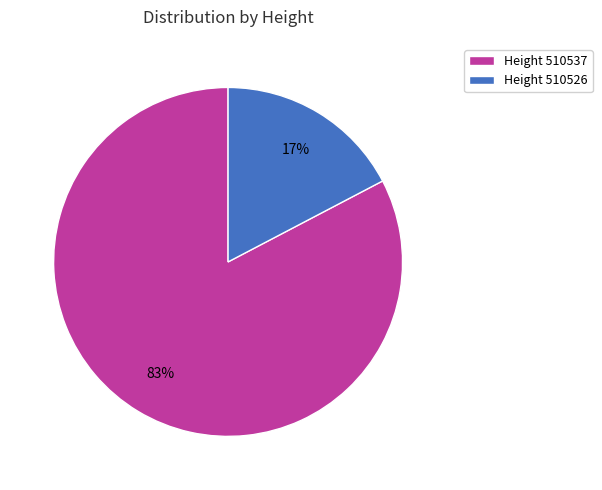

To the nearest percent, what is the average slice percentage?

50%